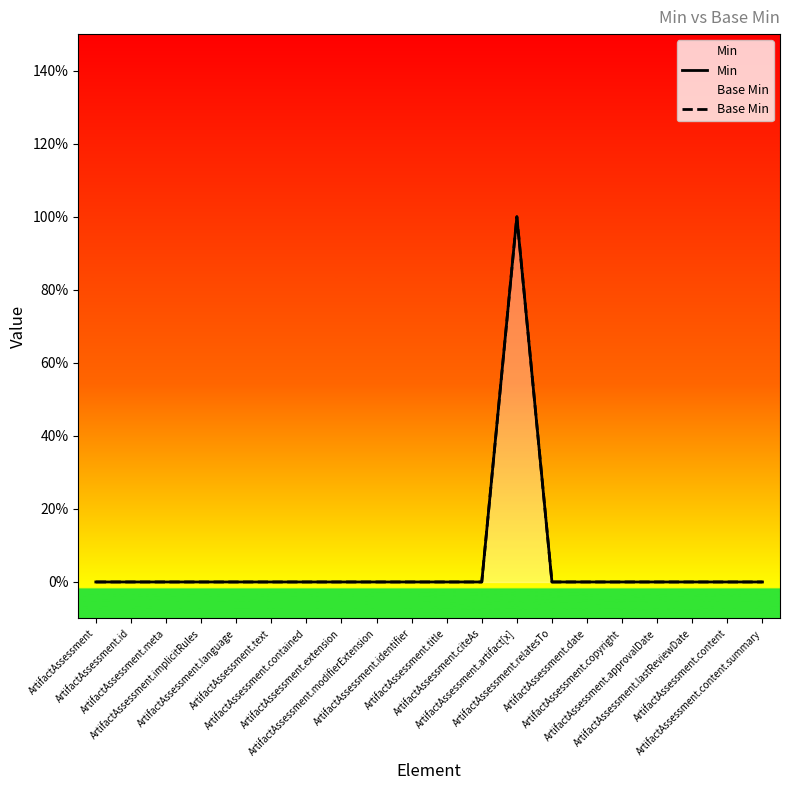

The Min series shows 1 at ArtifactAssessment.content.summary. True or false?

False